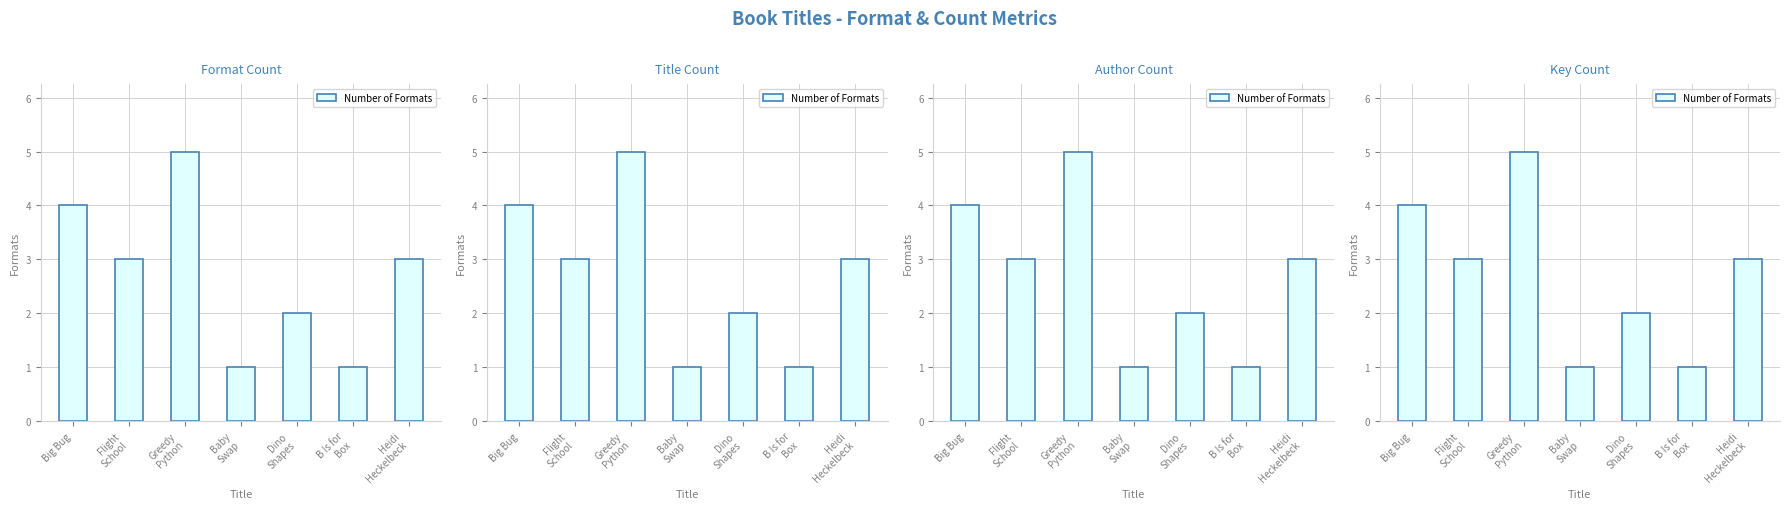

What is the smallest value displayed?

1